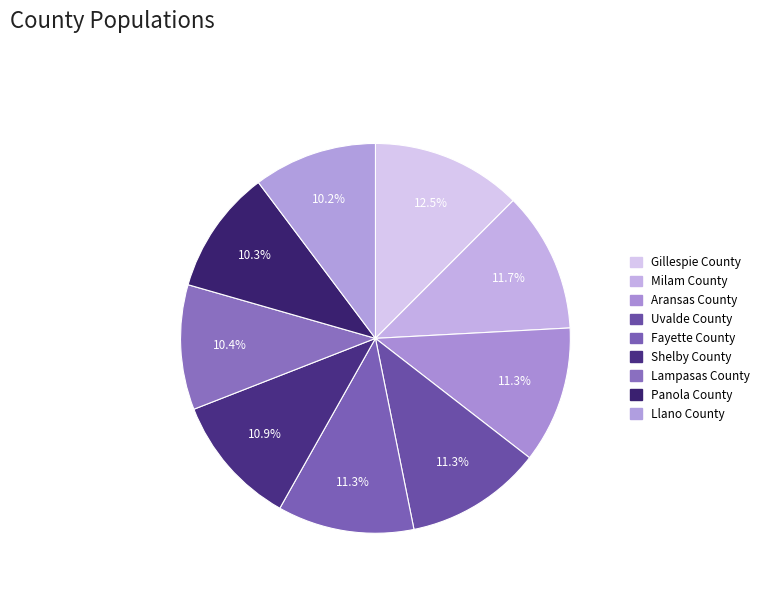

Is it true that Milam County is 26% of the pie?

False